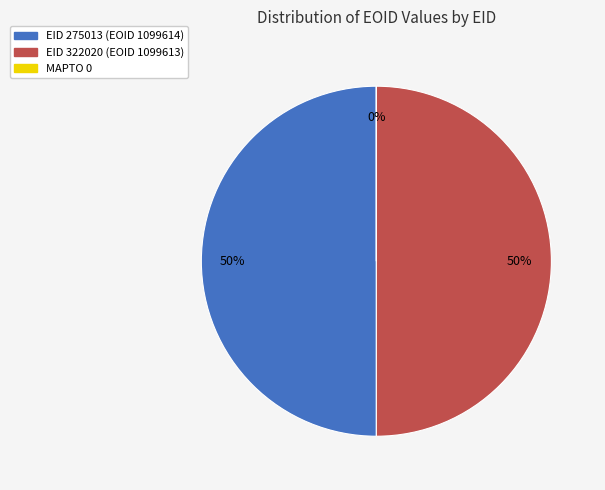

To the nearest percent, what is the difference between the largest and smallest slice percentages?

50%